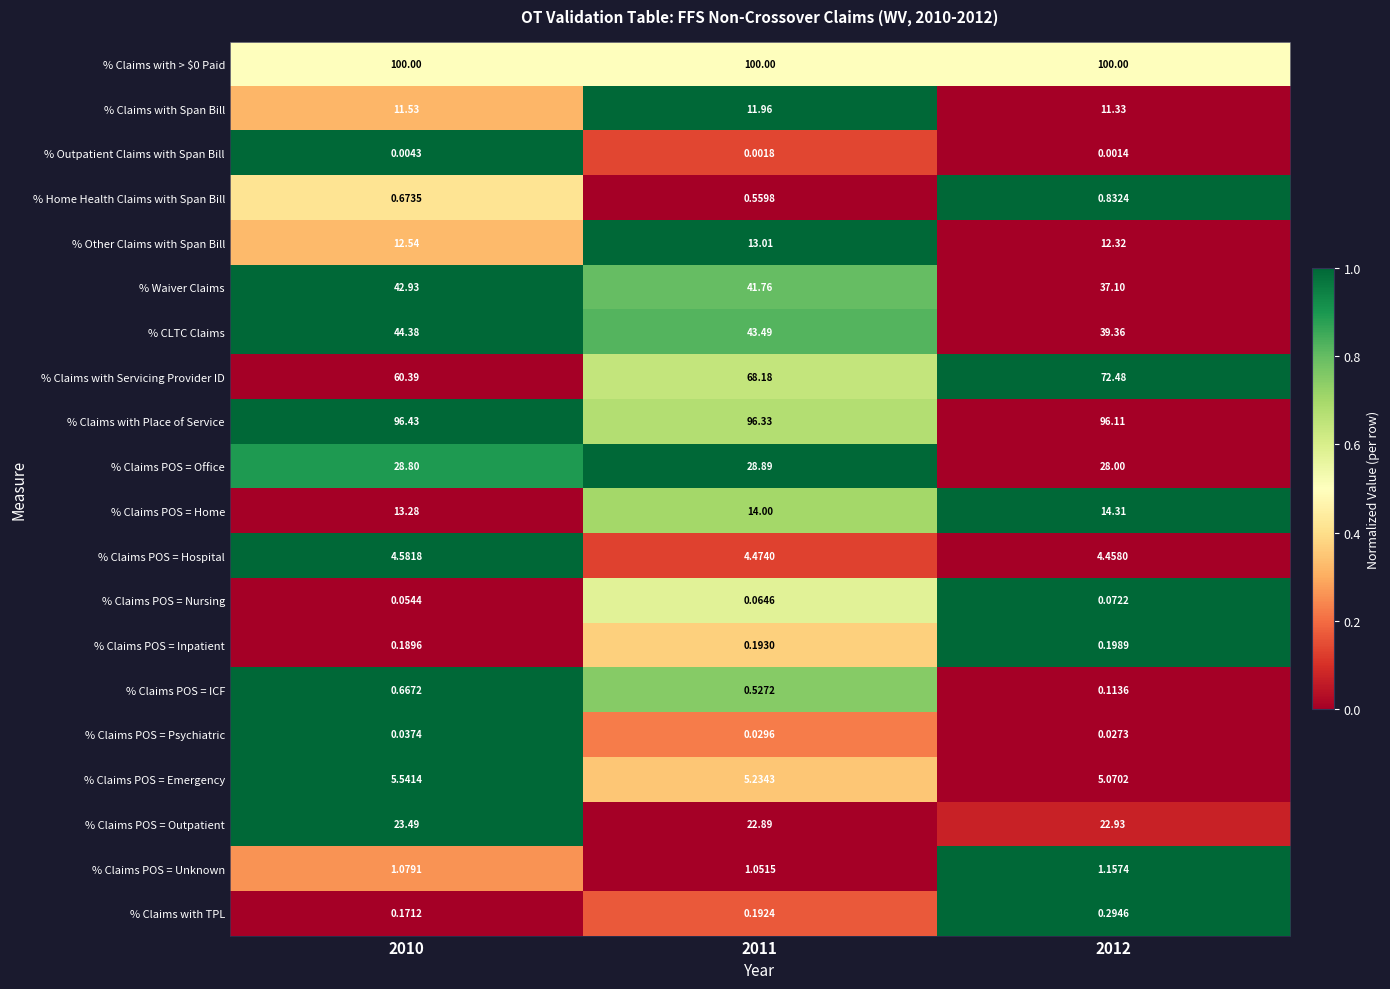

Which series has the largest range (max minus min)?

% Claims with Servicing Provider ID